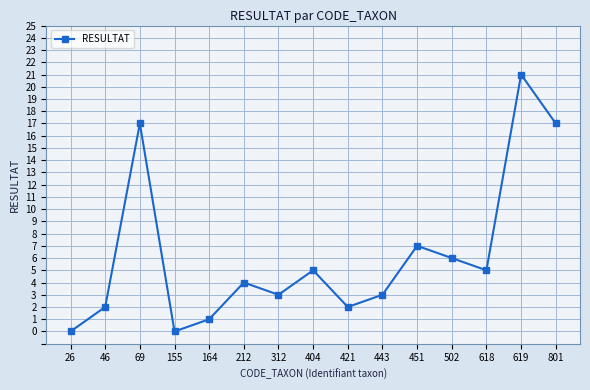

What is the value of the 12th point from the left?

6